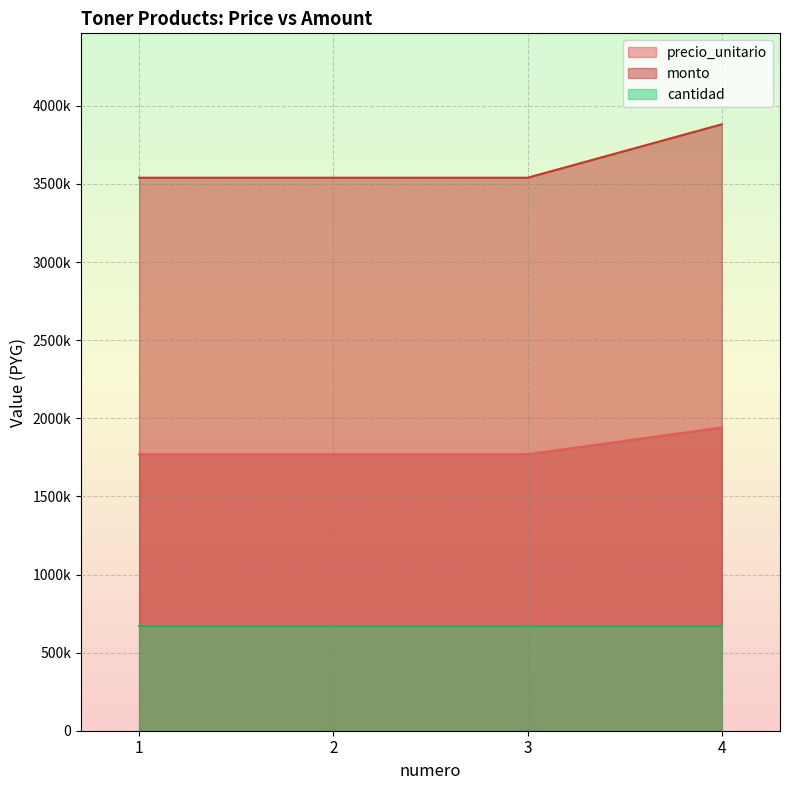

What are all the series names shown in the legend?

precio_unitario, monto, cantidad